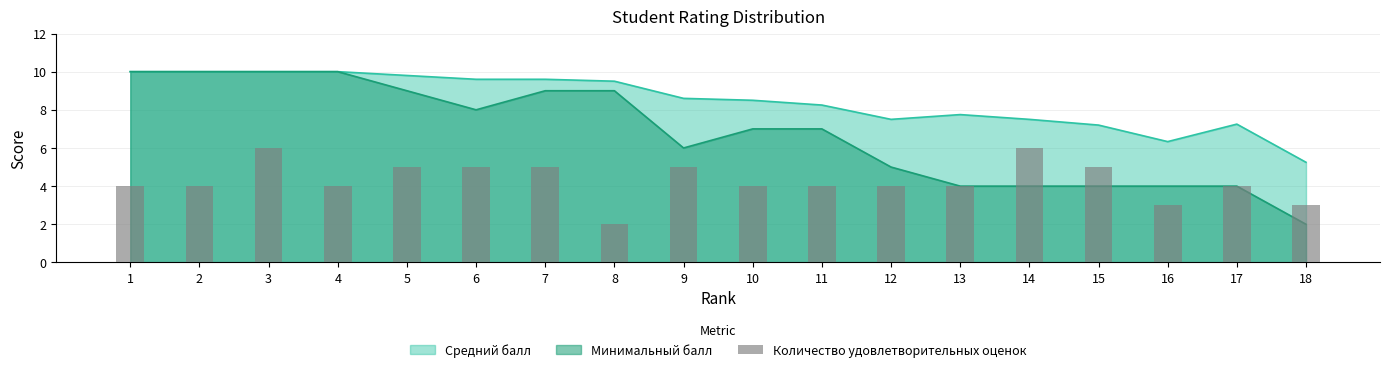

Where does the data first go above 4?

3